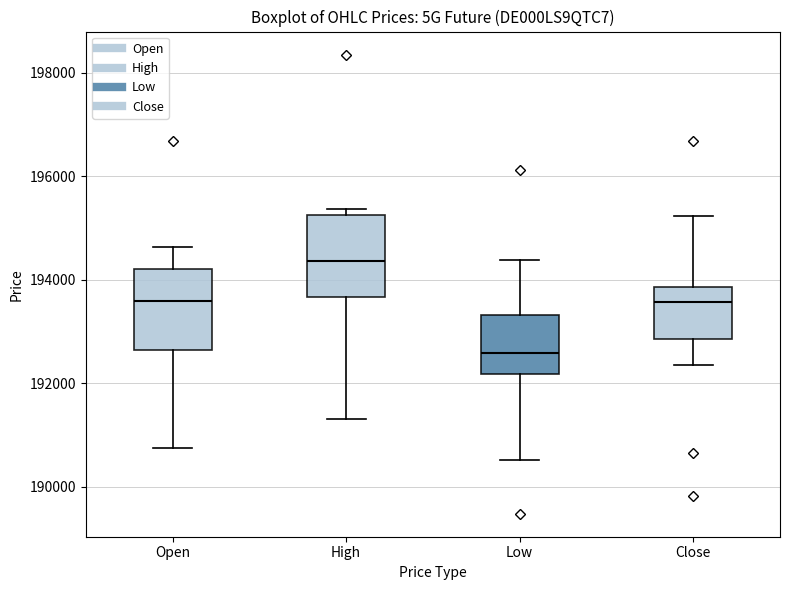

Reading left to right, read every box against the y-axis: the position of its median line, the range the box covers, and the ends of its whiskers. The values are not printed on the chart, so give them approximately, as read against the axis.

Open: median 193600, box 192600 to 194200, whiskers 190800 to 194600
High: median 194400, box 193600 to 195200, whiskers 191400 to 195400
Low: median 192600, box 192200 to 193400, whiskers 190600 to 194400
Close: median 193600, box 192800 to 193800, whiskers 192400 to 195200